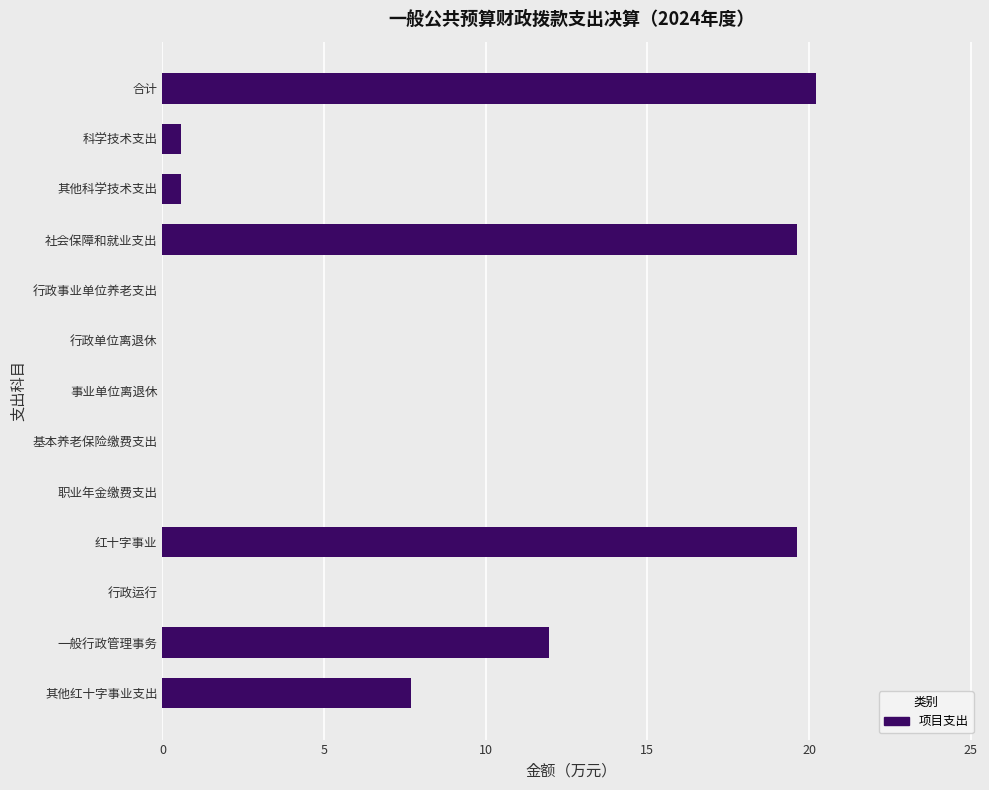

Read the value at 合计.

20.2